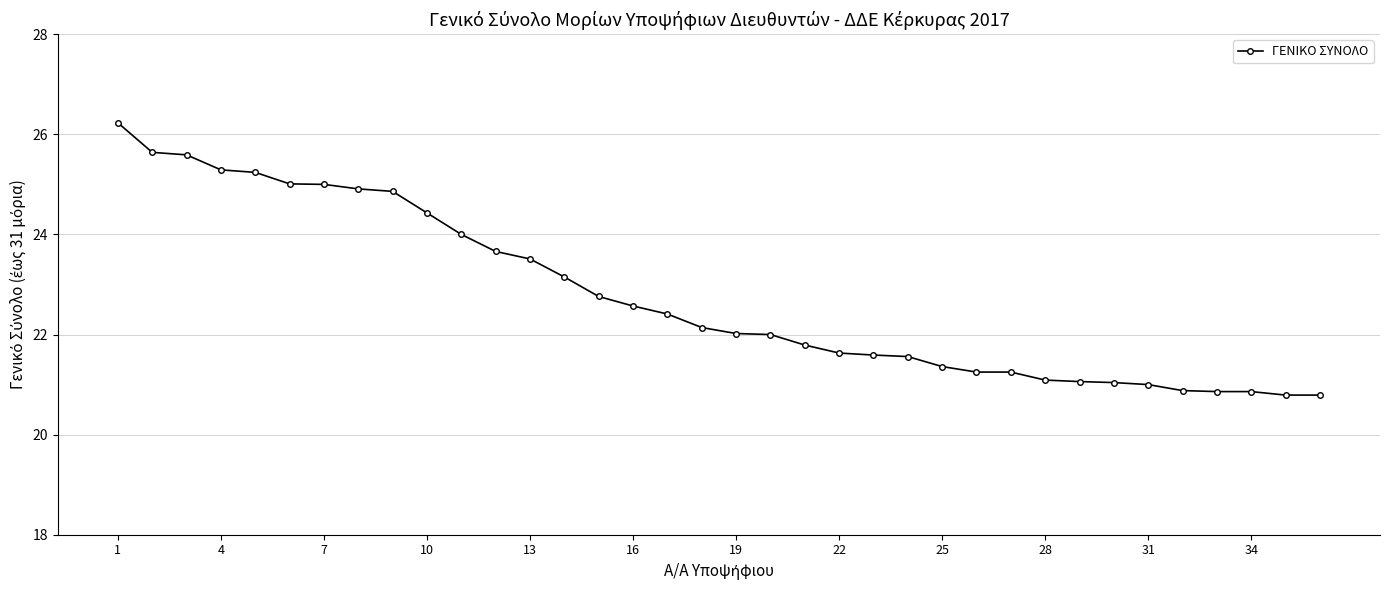

How many lines are shown in the chart?

1